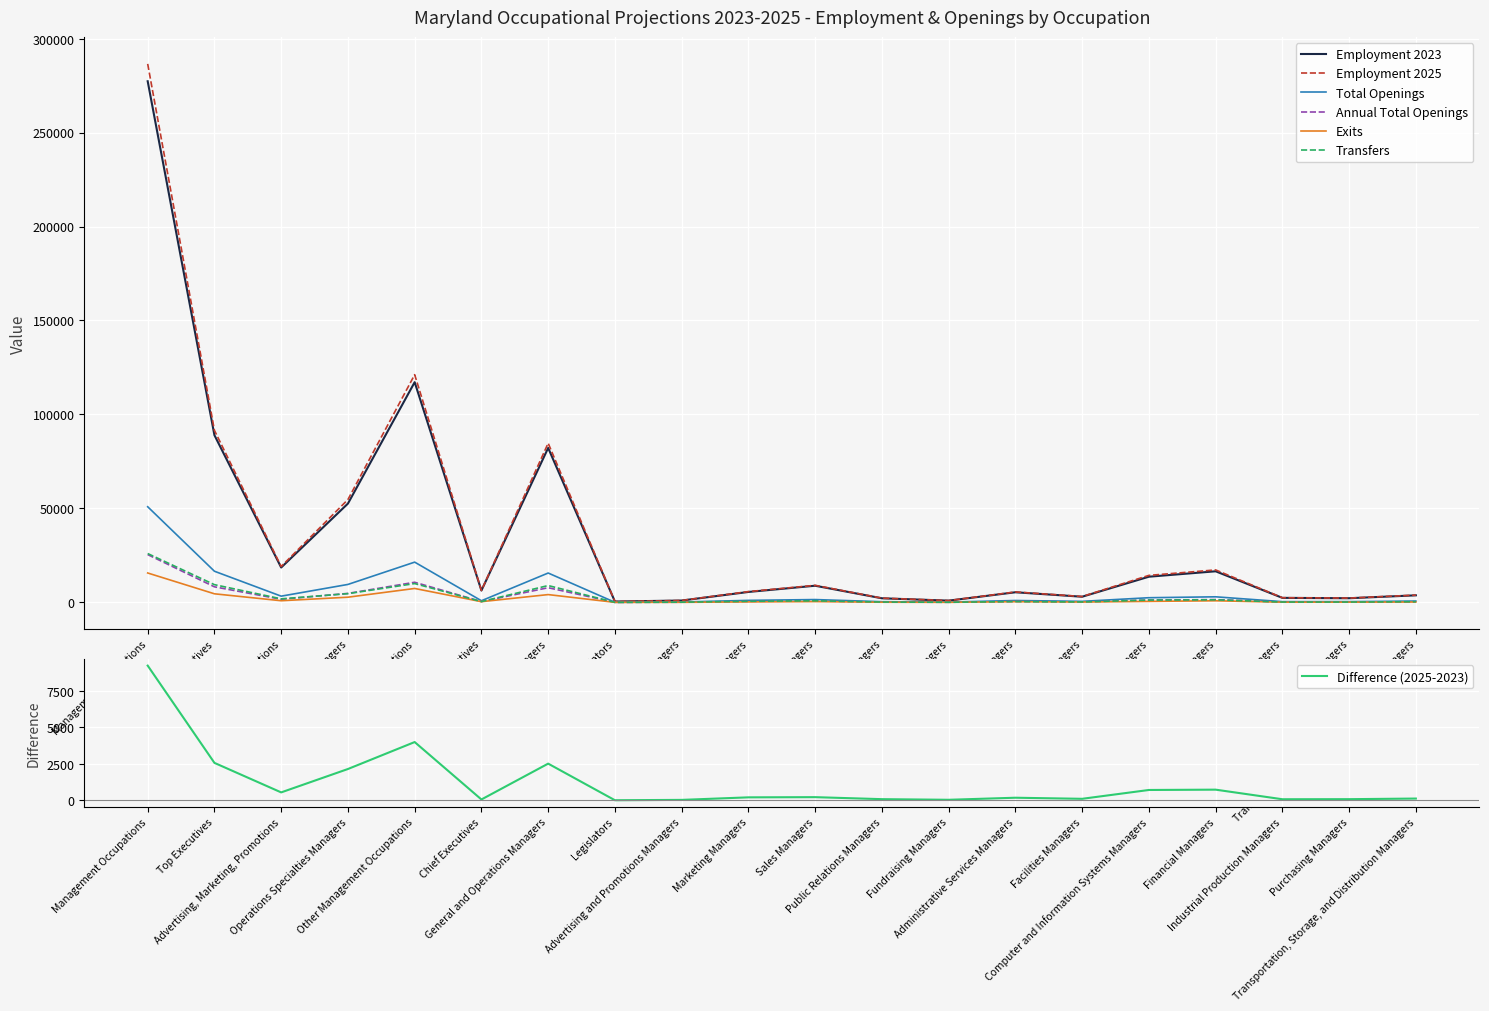

In Annual Total Openings, how many points are higher than both neighbors (excluding endpoints)?

5